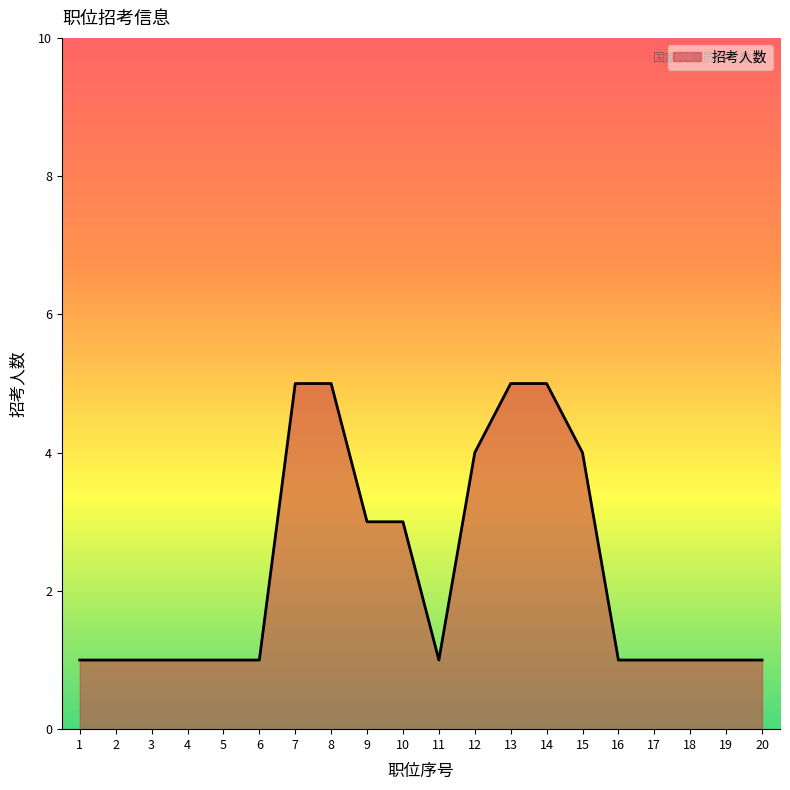

Is it true that the value at 2 is 2?

False